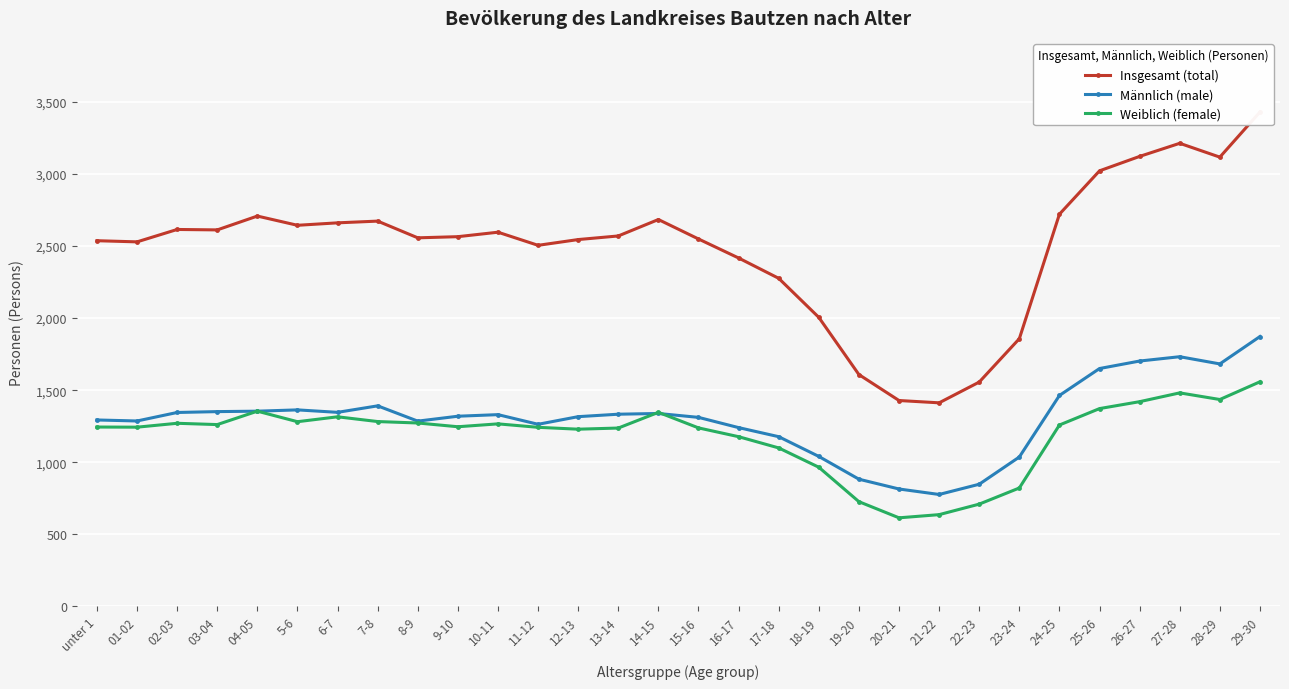

Which series has the largest range (max minus min)?

Insgesamt (total)